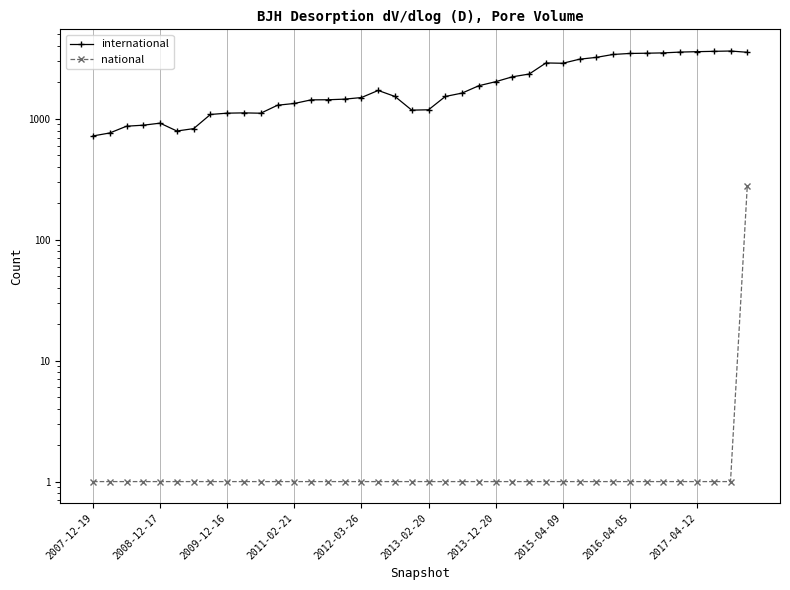

Is it true that international equals 2227 at 25?

True